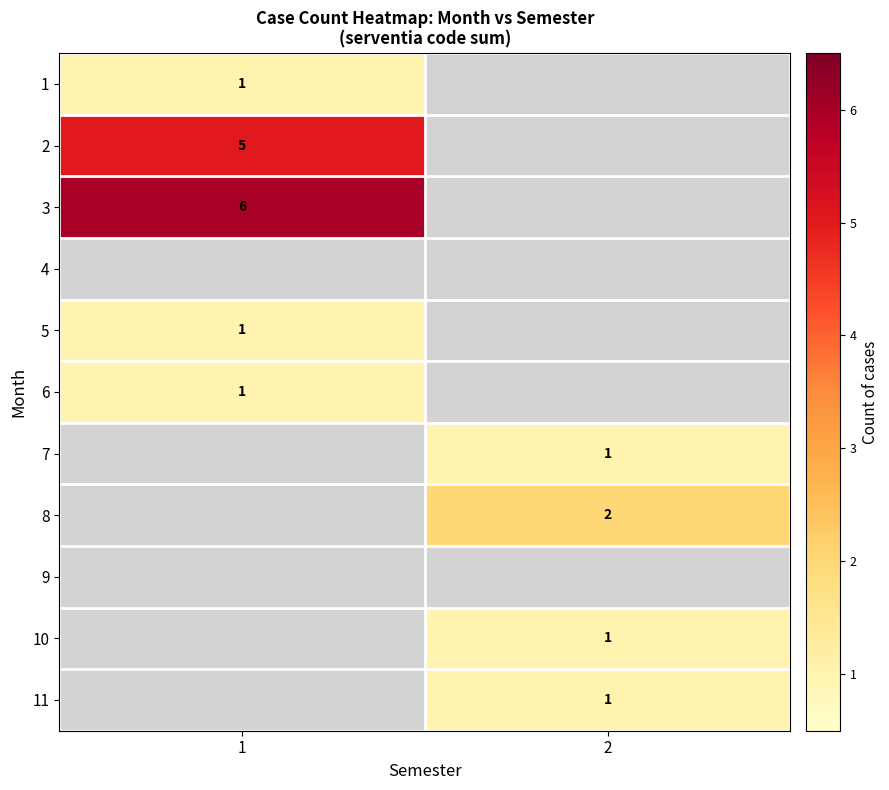

At which category is the sum across all series the highest?

1